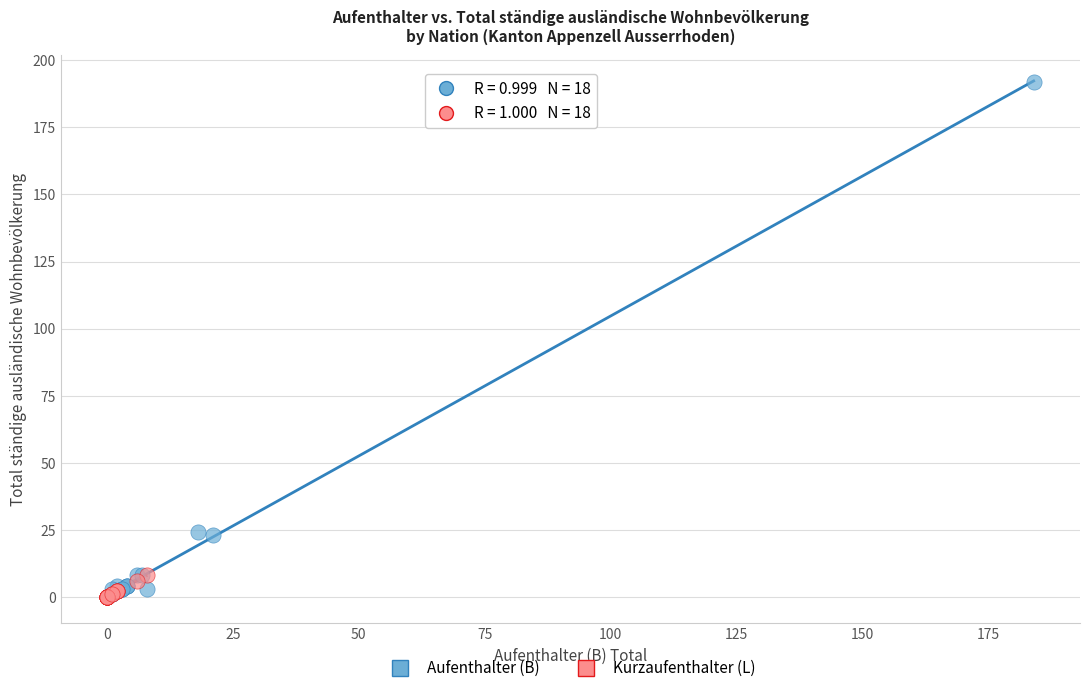

Which series contains the highest Y value?

Aufenthalter (B)